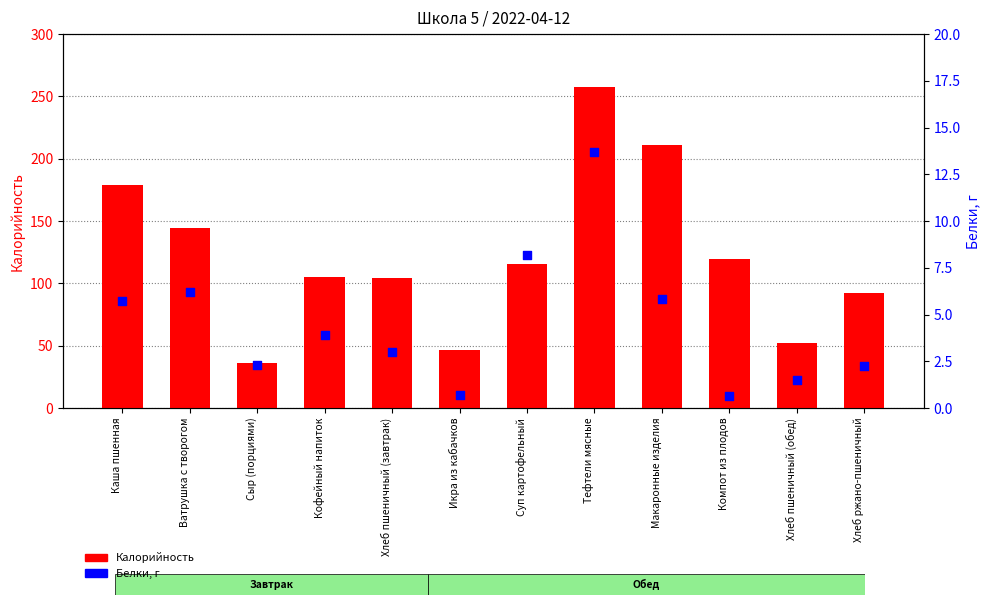

Is the value of Белки at Сыр (порциями) greater than the value of Калорийность at Кофейный напиток?

No